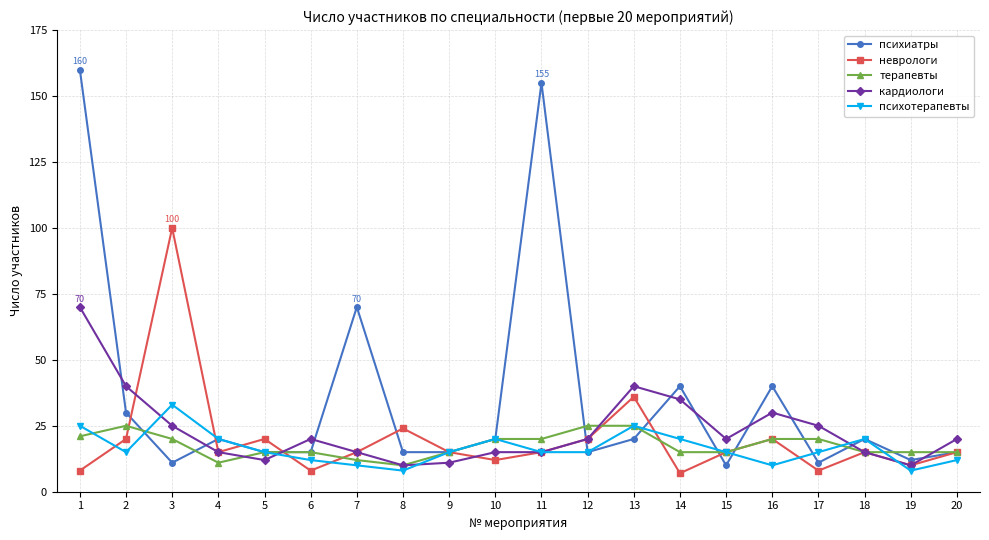

How many data points does each series have?

20